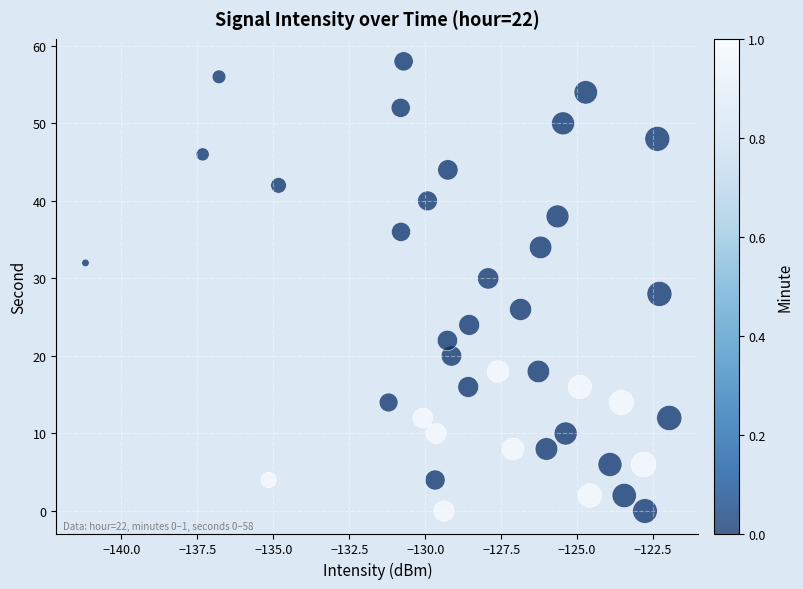

What is the range of Y values (max minus min)?

58